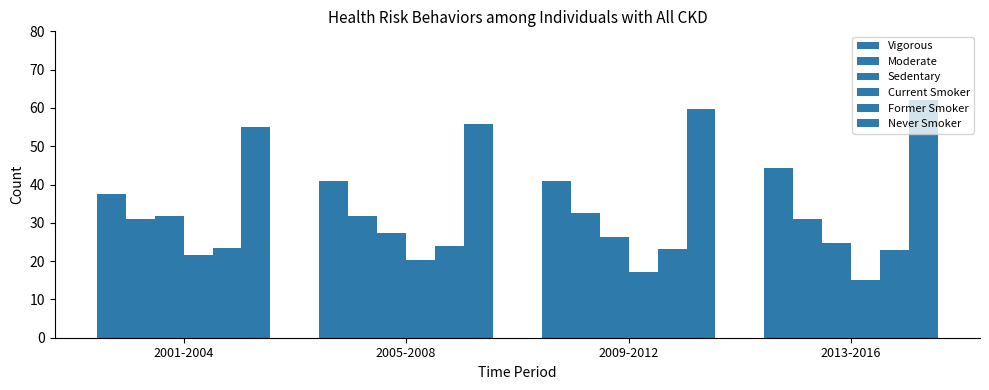

Reading left to right, list all the values displayed in this chart.

Vigorous: 37.4	40.9	41.0	44.2
Moderate: 30.9	31.8	32.6	31.1
Sedentary: 31.7	27.3	26.4	24.7
Current Smoker: 21.5	20.3	17.2	15.0
Former Smoker: 23.5	23.9	23.1	23.0
Never Smoker: 55.0	55.8	59.6	62.0